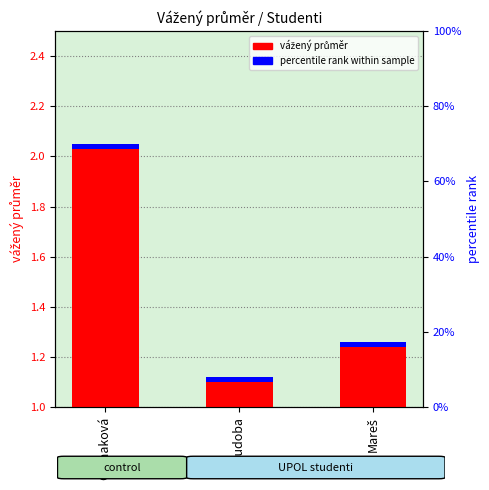

Approximately how many times larger is the value at Chudoba compared to Mareš?

0.9